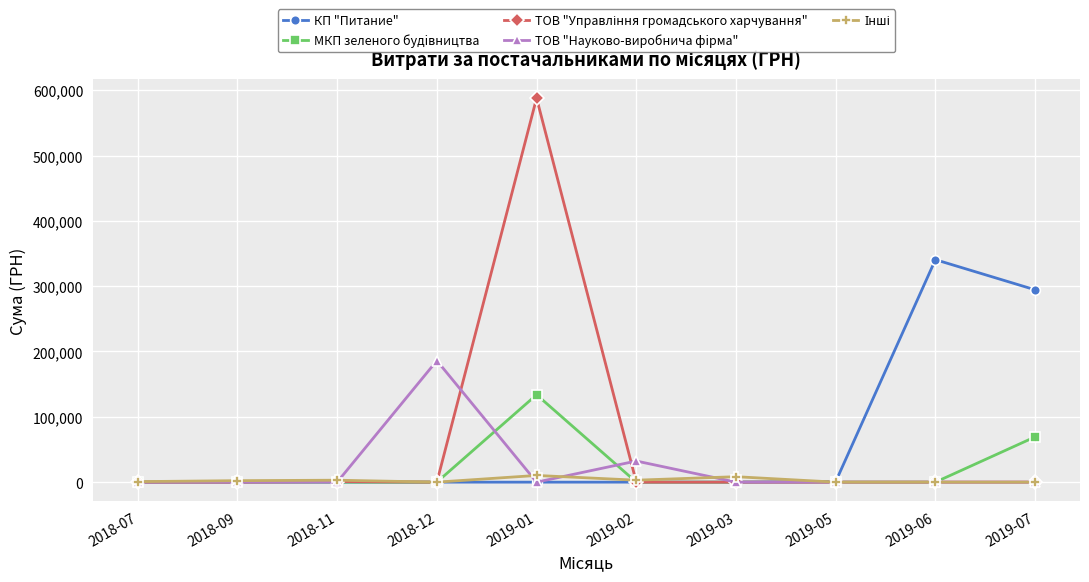

The ТОВ "Науково-виробнича фiрма" series shows -73920.0 at 2019-06. True or false?

False